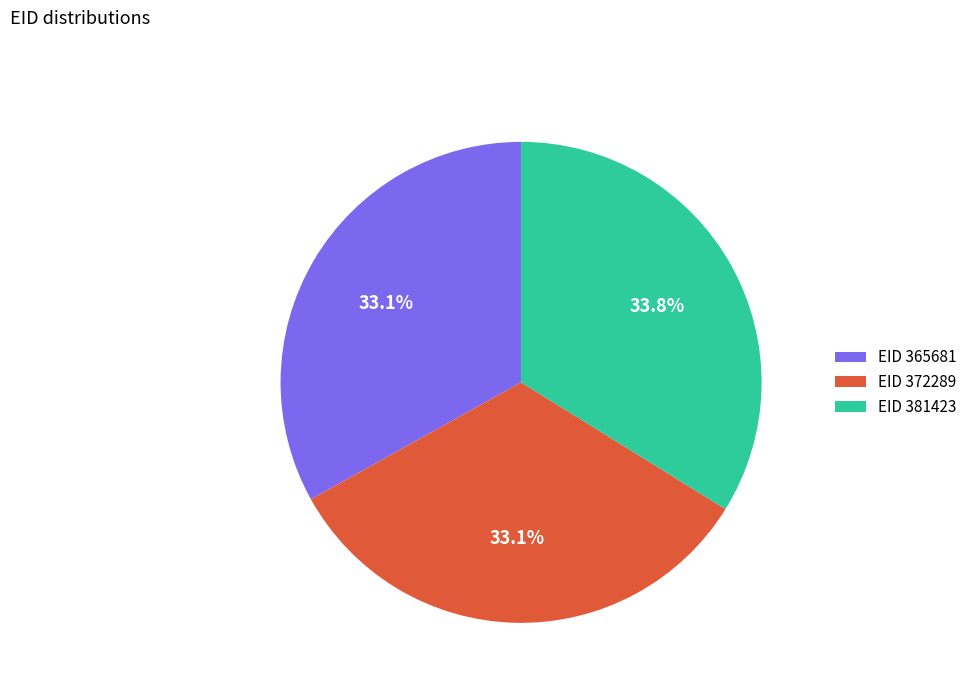

What portion of the pie excludes EID 365681?

66.9%